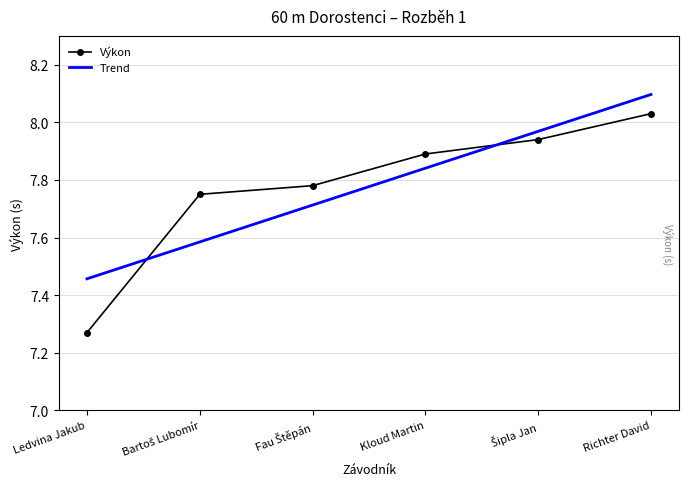

What is the greatest value displayed?

8.1